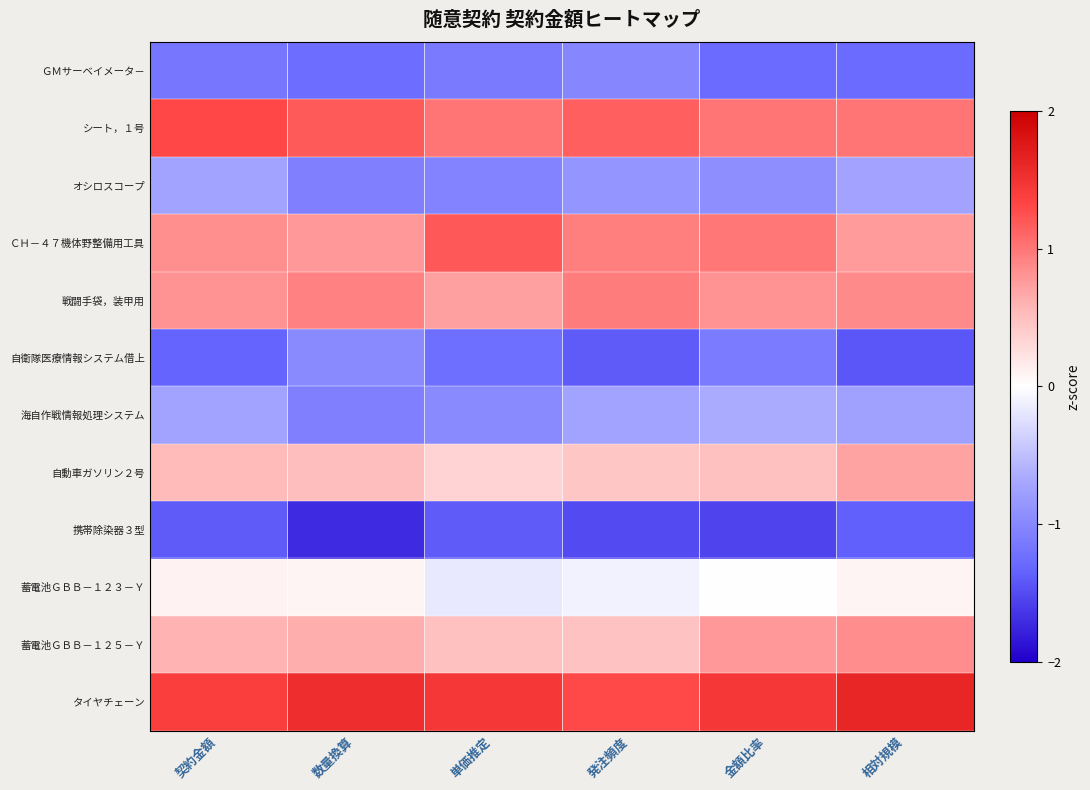

What is the maximum value shown in the chart?

1.6